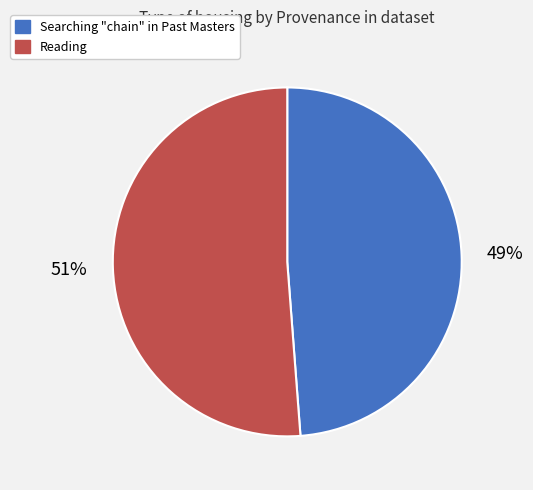

Does Reading represent more than half of the total?

Yes